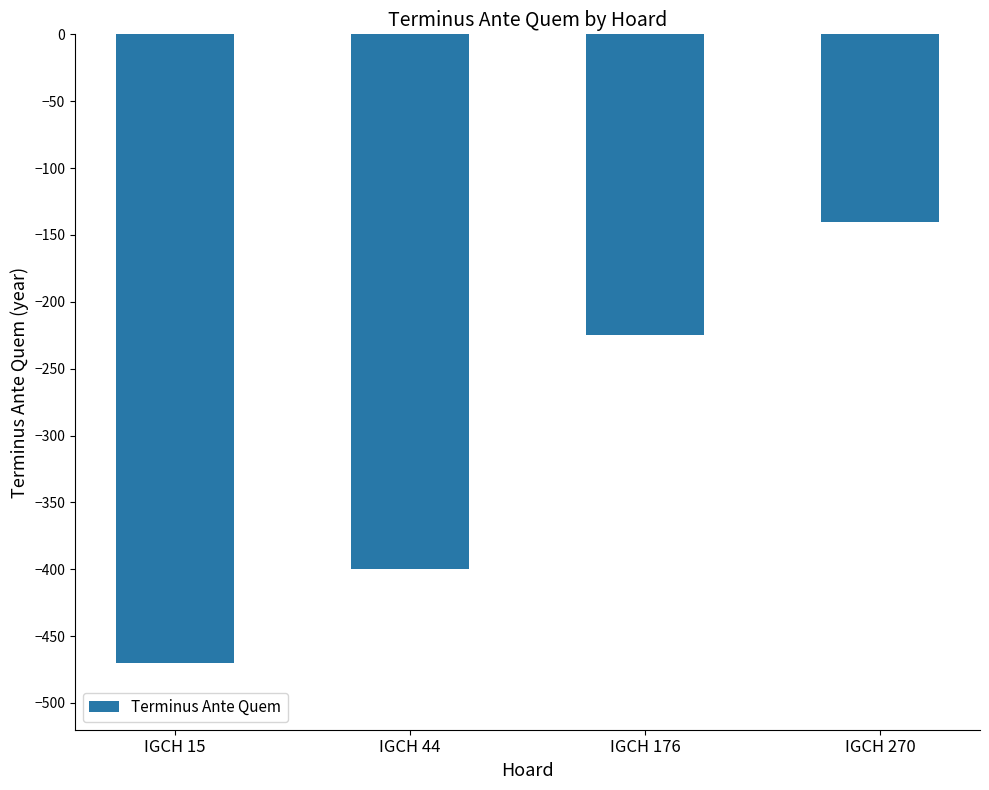

What is the value of the 3rd bar from the left?

-225